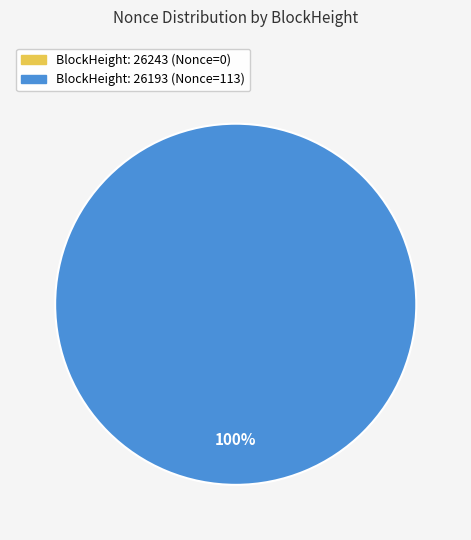

Between 26243 and 26193, which is larger?

26193